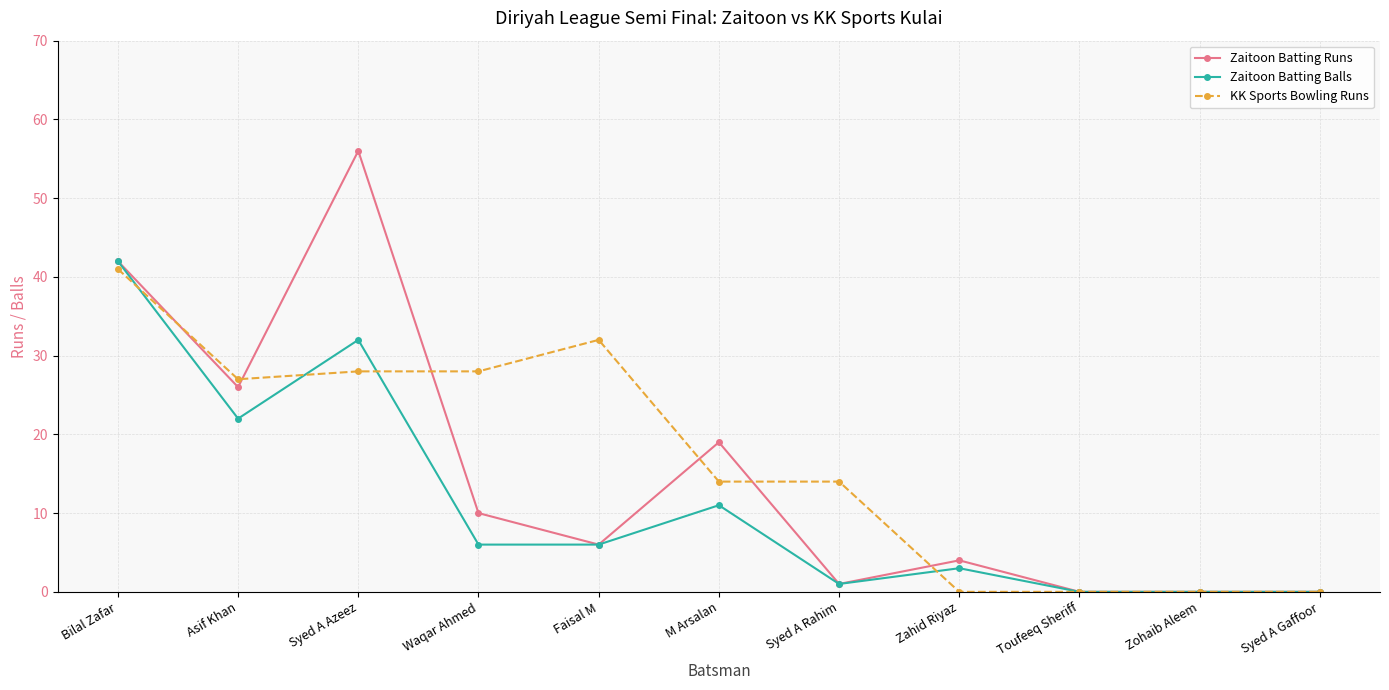

What is the difference between the second highest and second lowest values in the Zaitoon Batting Runs series?

42